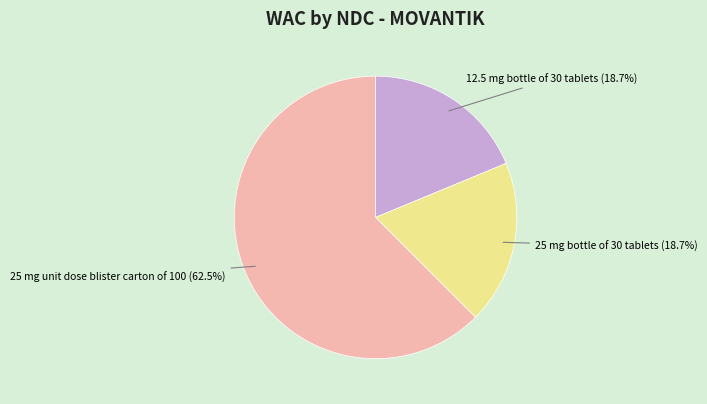

How many slices are in this pie chart?

3